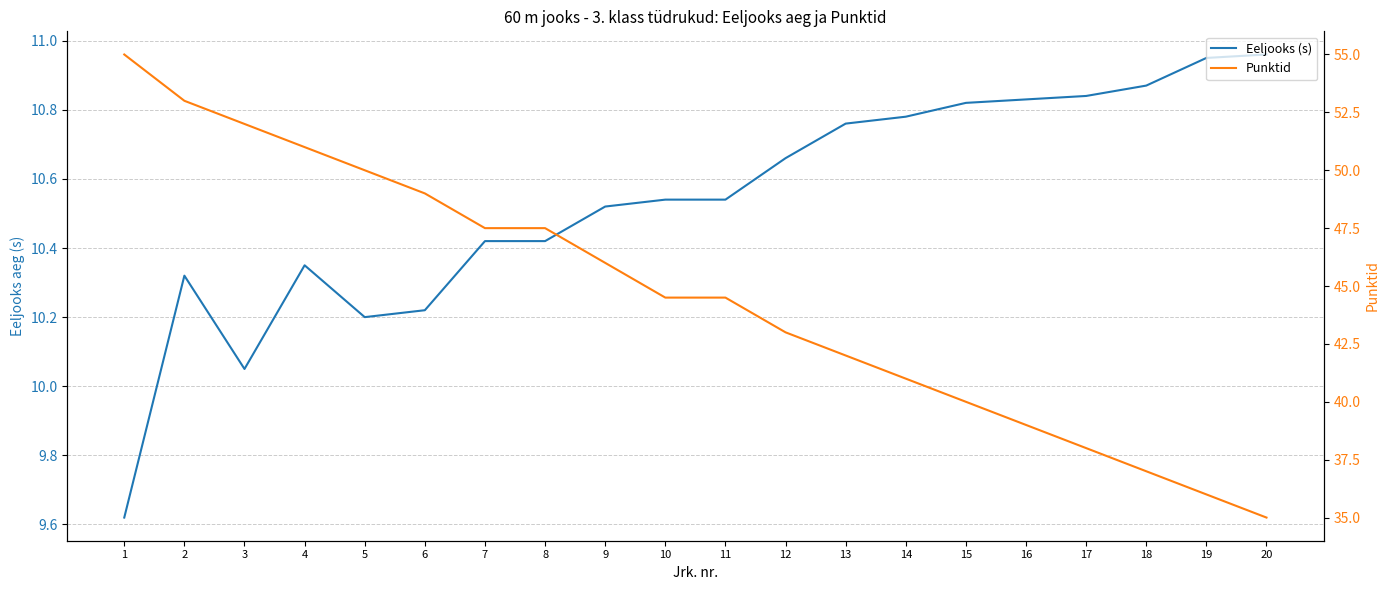

How many data points in Eeljooks (s) are less than 10?

1